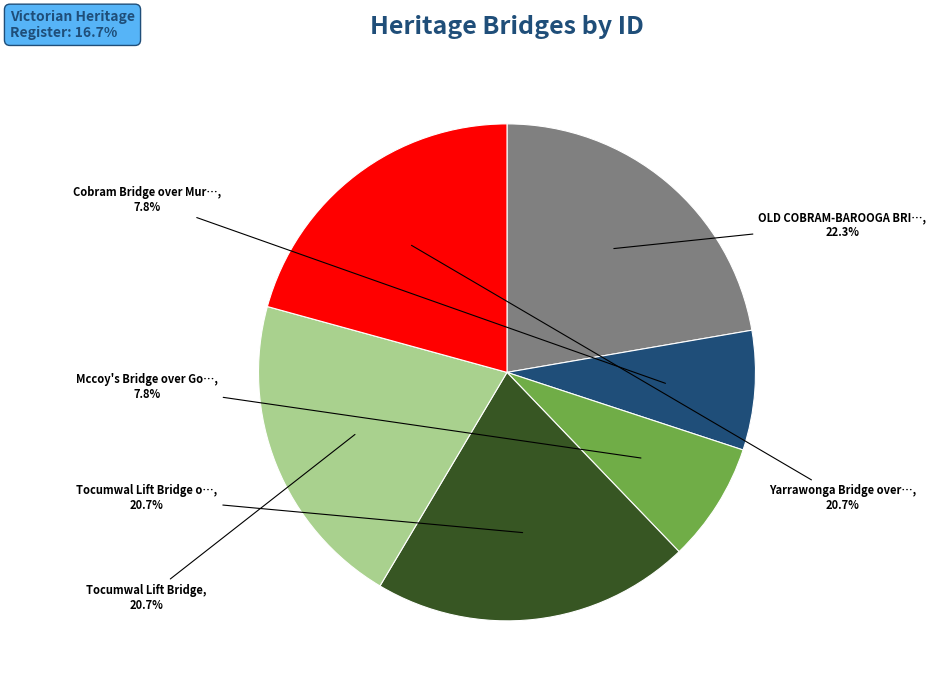

Is there any slice that represents more than half of the pie?

No